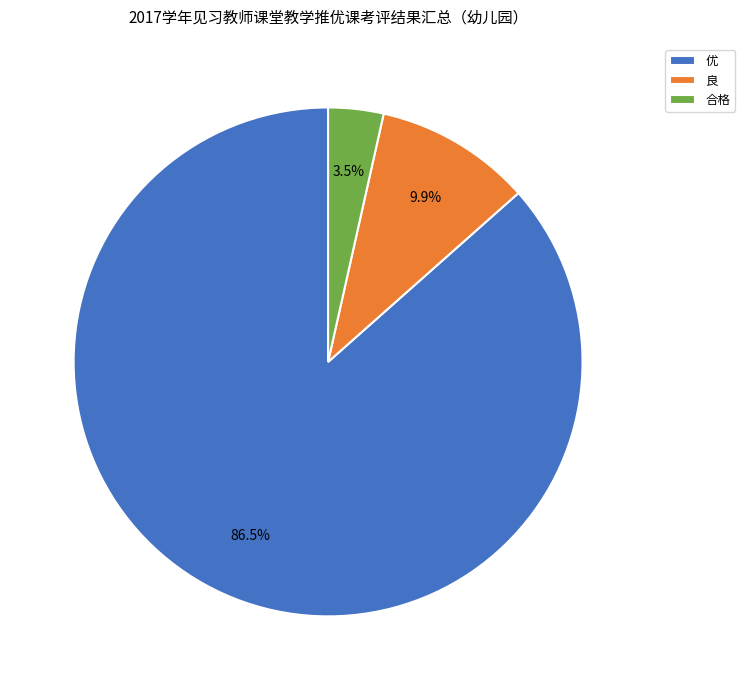

Do 良 and 合格 together represent more than half of the pie?

No